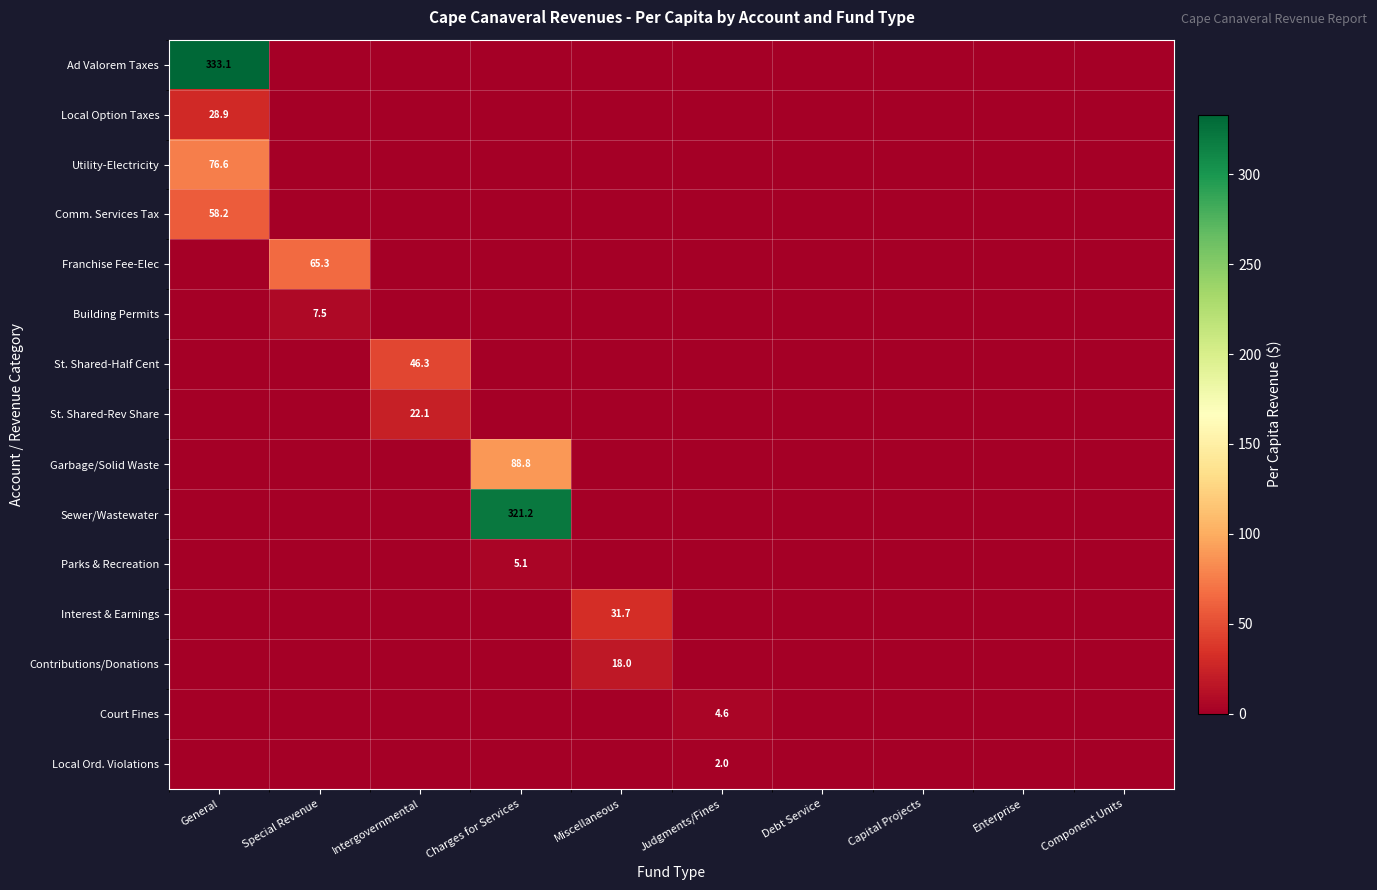

How many series are shown in this chart?

15